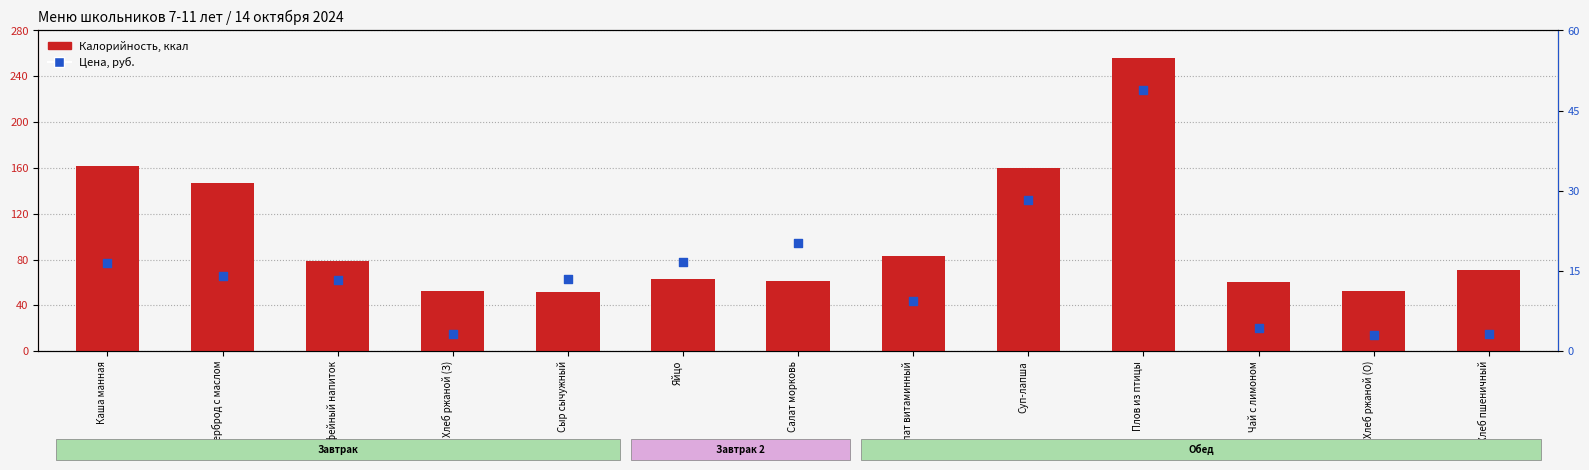

Is the value of Калорийность at Суп-лапша greater than the value of Цена, руб. at Сыр сычужный?

Yes